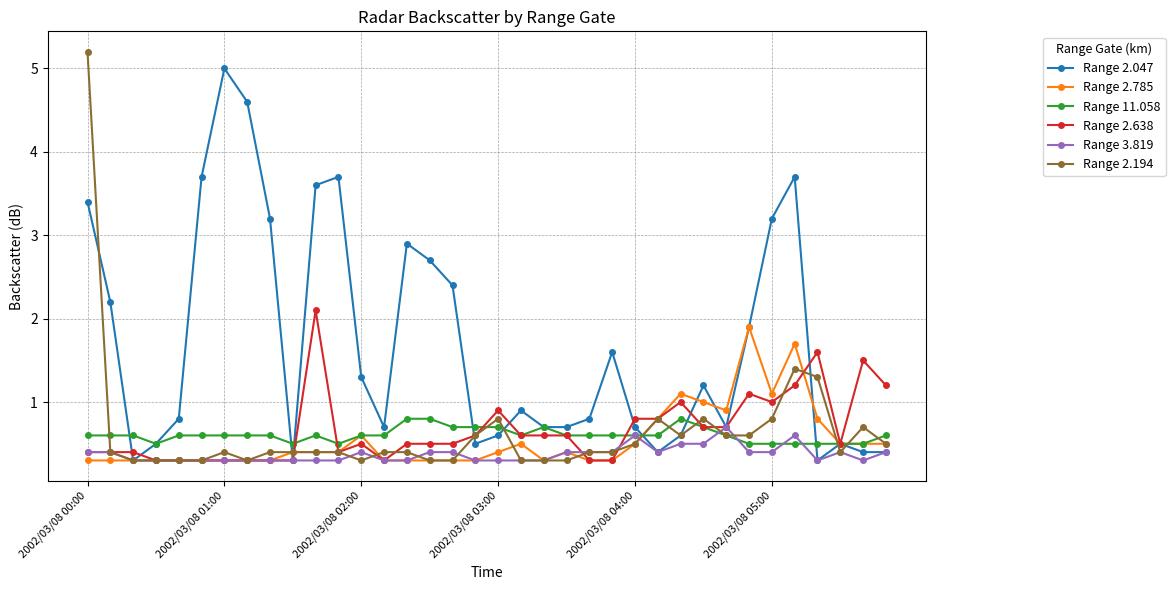

How many lines are shown in the chart?

6